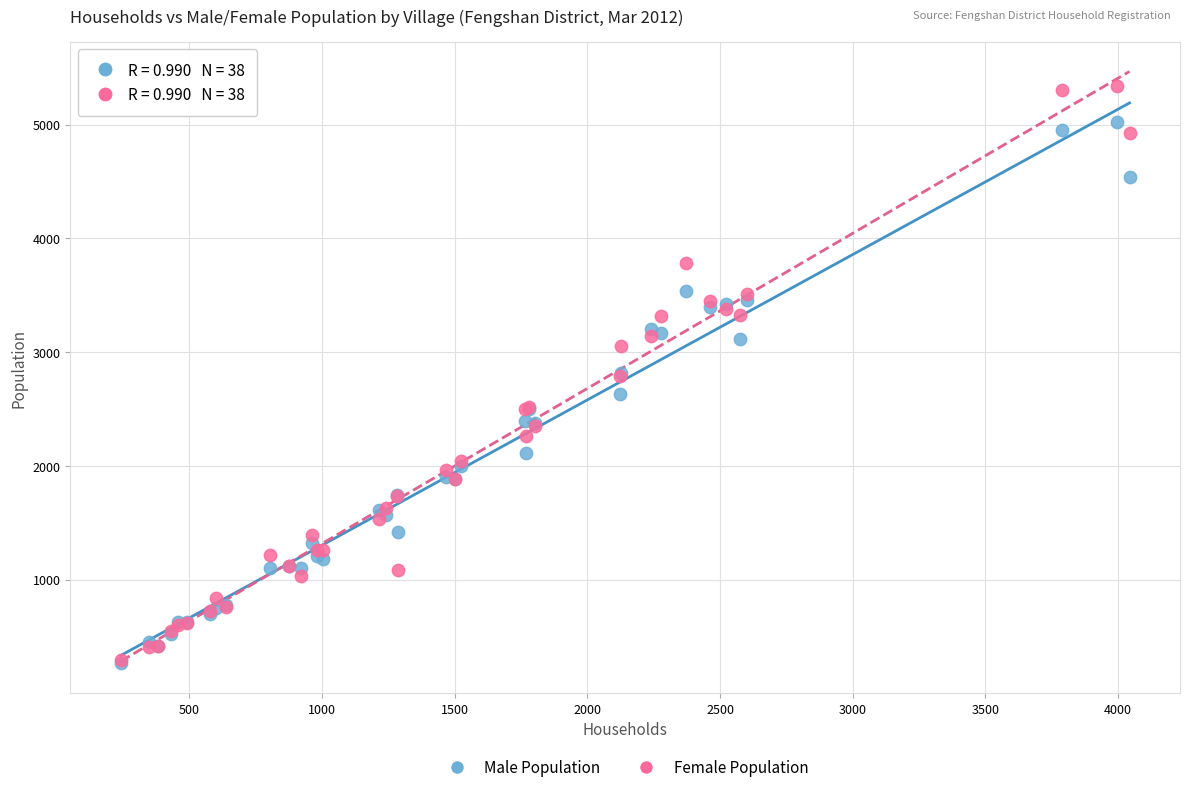

What are all the series names shown in the legend?

Male Population, Female Population